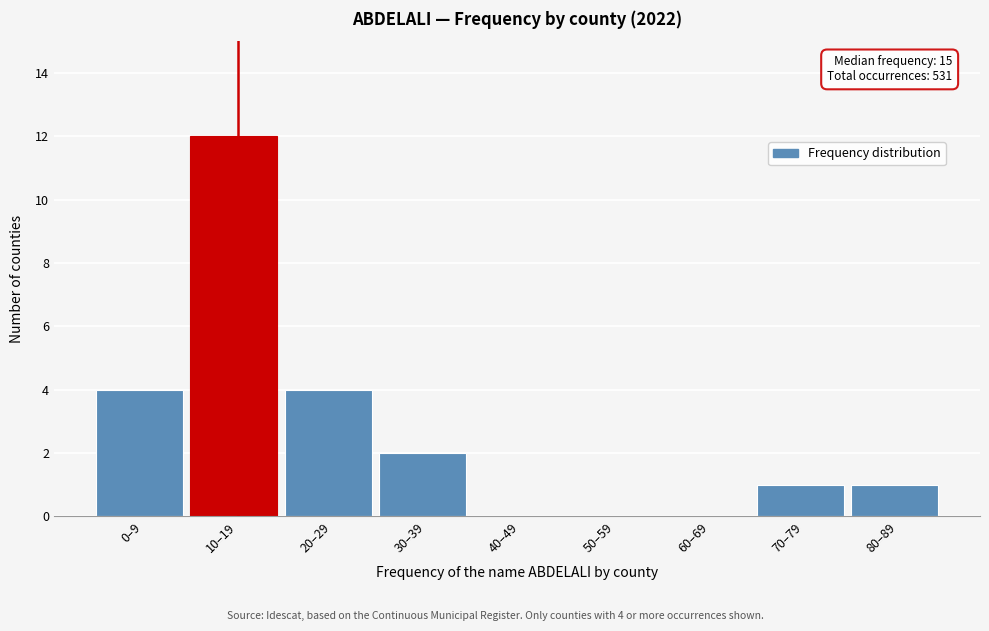

Reading right to left, list all the values displayed in this chart.

80–89=1	70–79=1	60–69=0	50–59=0	40–49=0	30–39=2	20–29=4	10–19=12	0–9=4